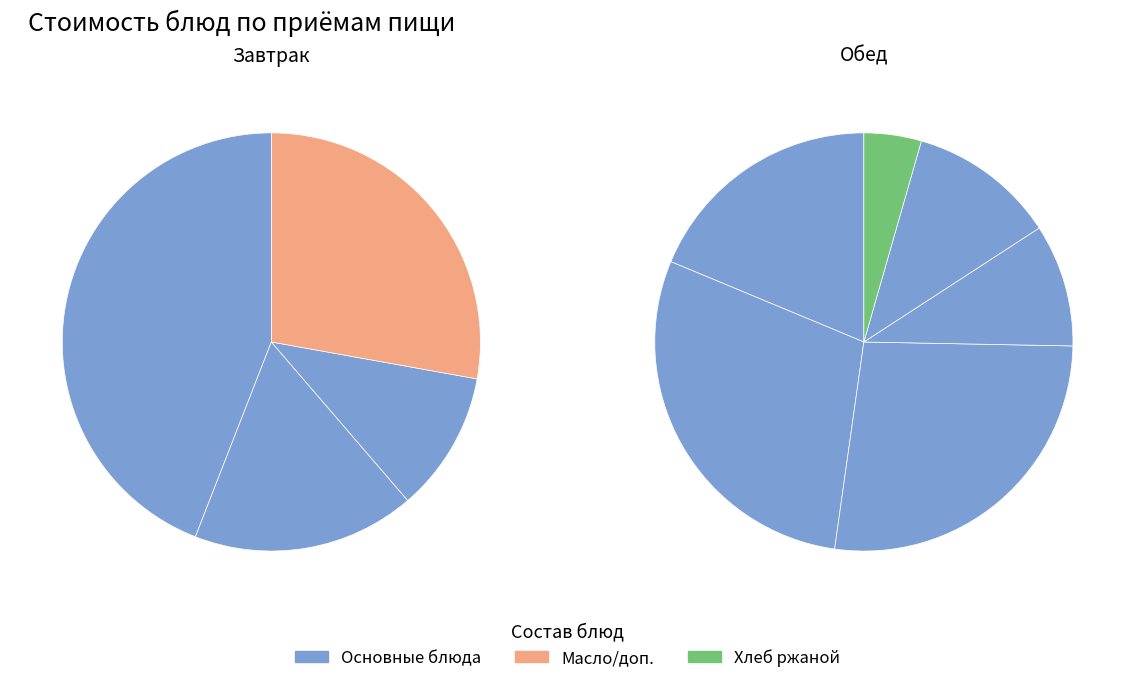

What percentage is the салат из квашеной капусты slice, to the nearest percent?

14%